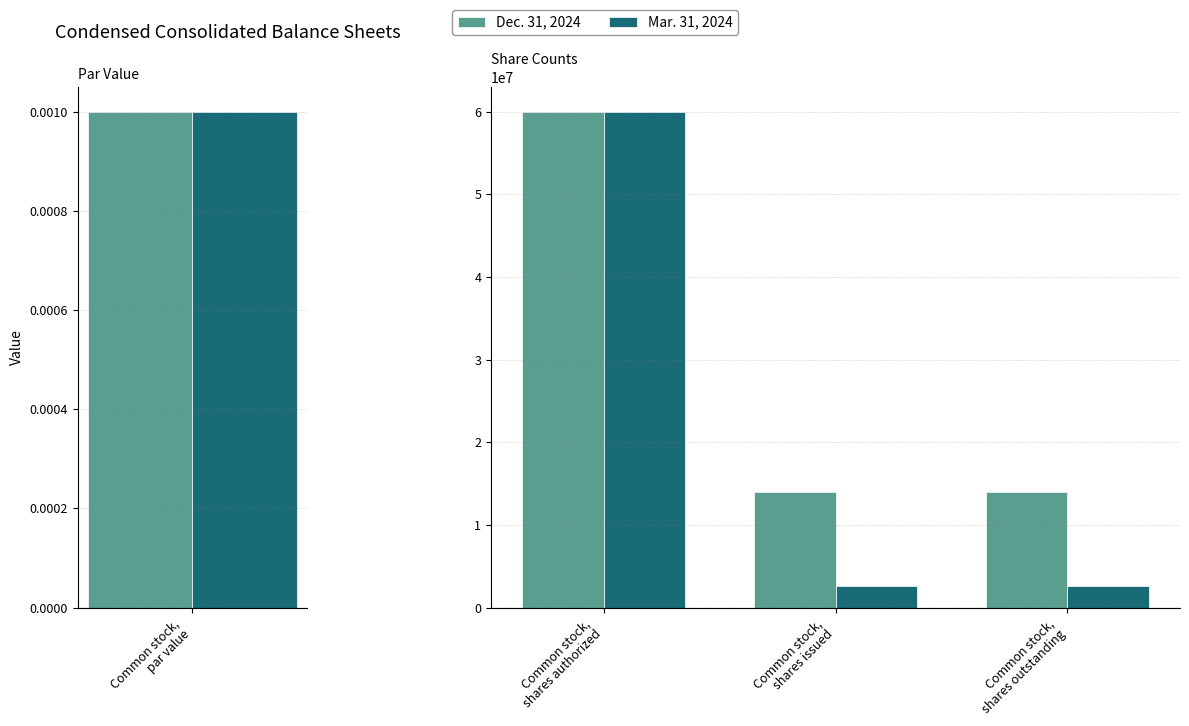

What are all the series names shown in the legend?

Dec. 31, 2024, Mar. 31, 2024